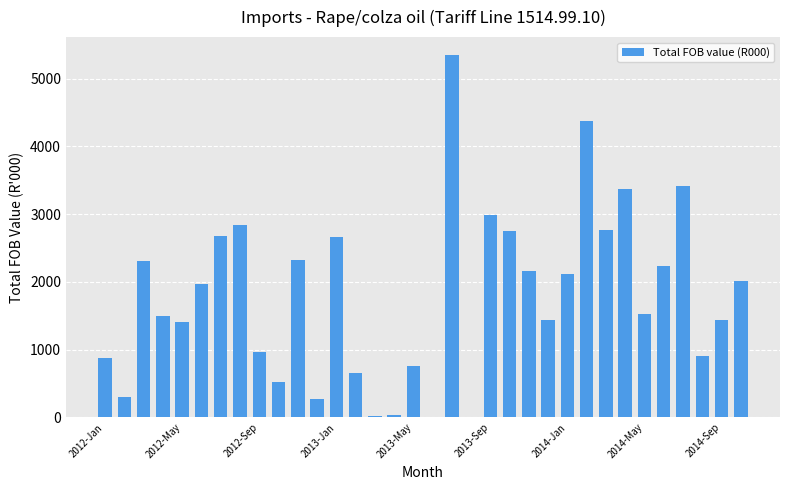

What is the maximum value shown in the chart?

5343.6